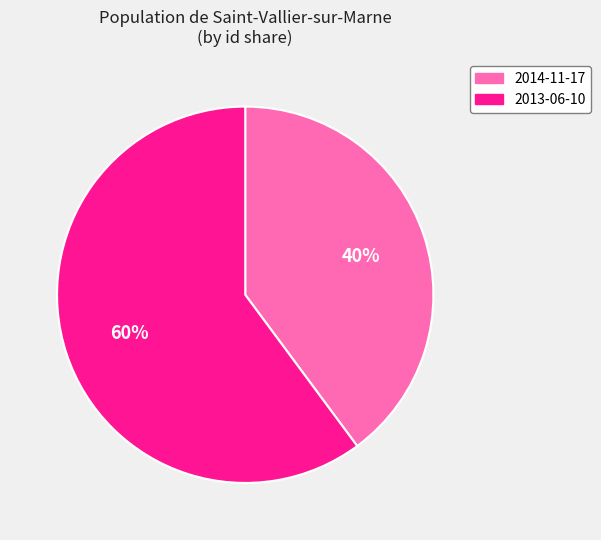

Do 2014-11-17 and 2013-06-10 together represent more than half of the pie?

Yes